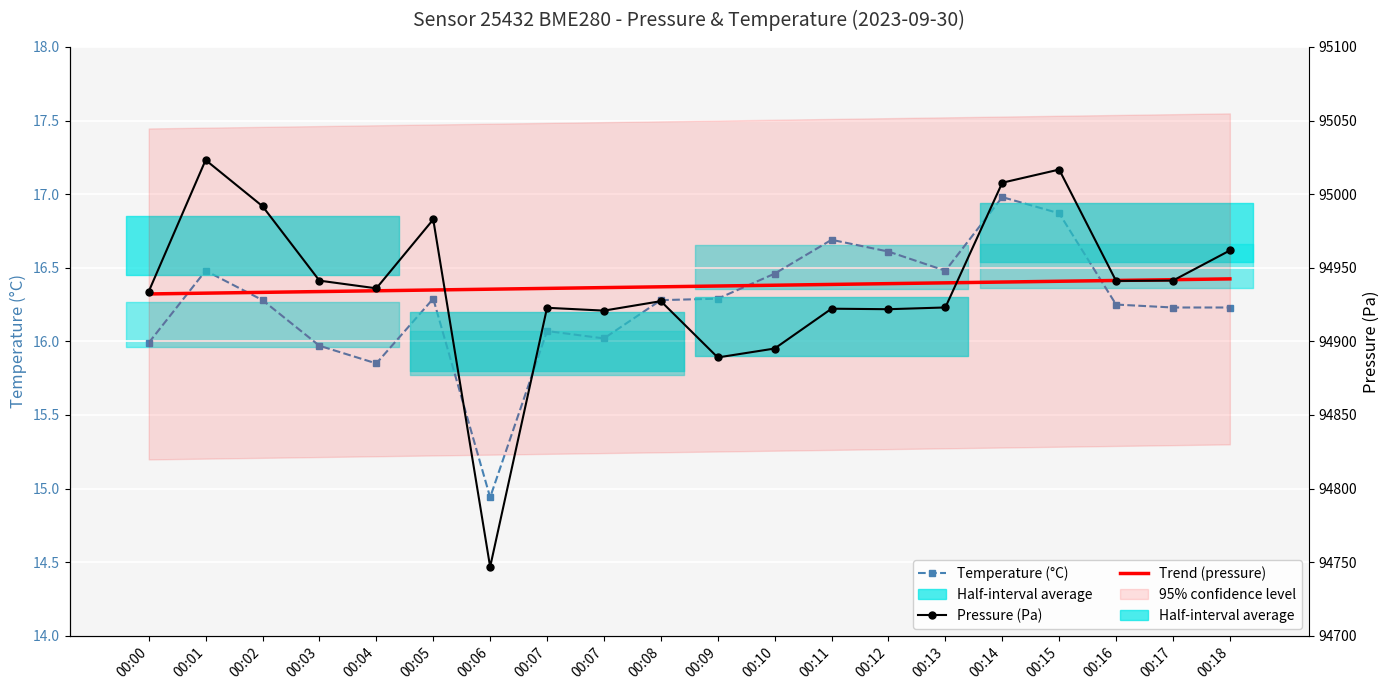

What is the value of the Trend (pressure) point at the 18th from the left?

94941.4